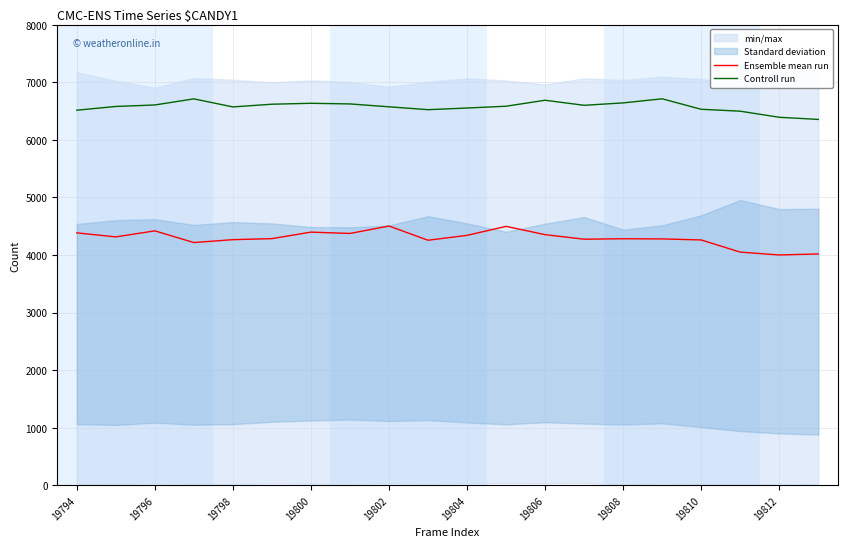

The Controll run series shows 10799 at 19804. True or false?

False